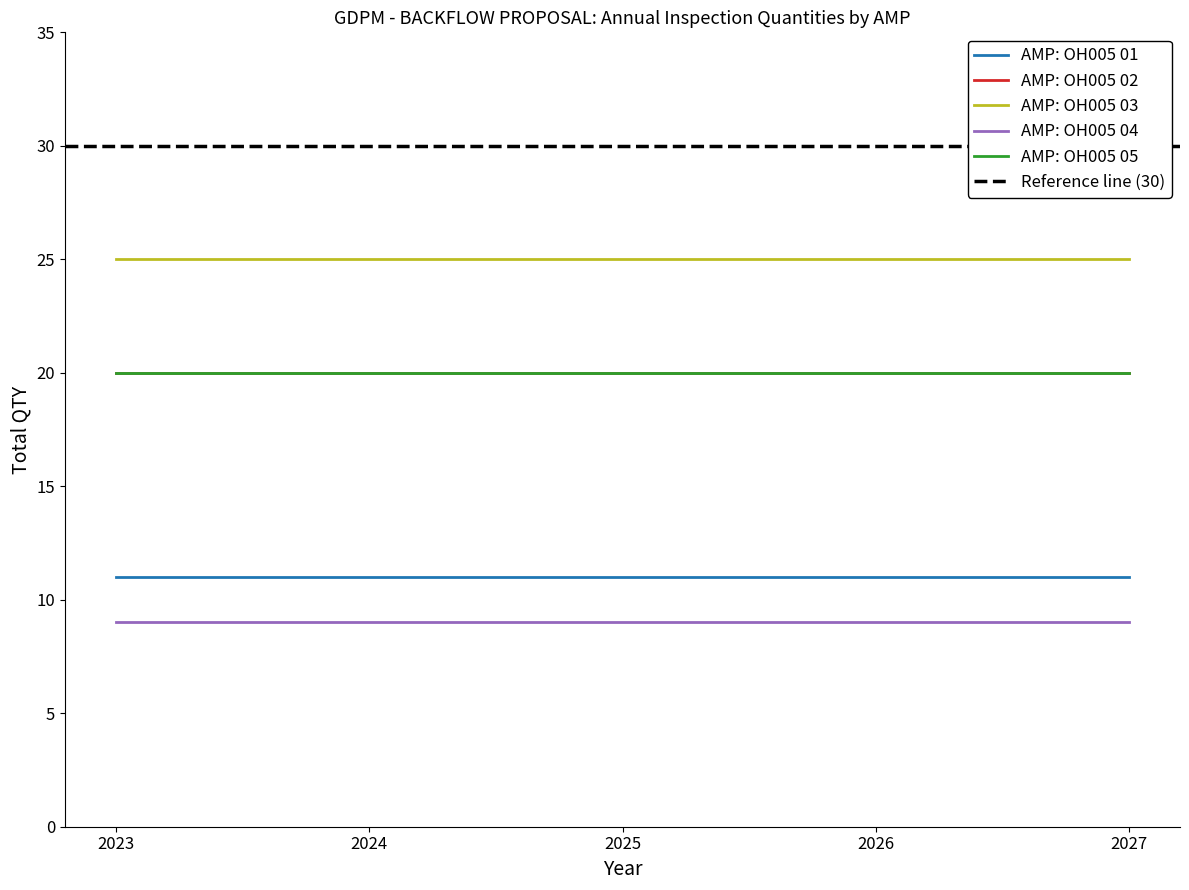

What is the greatest value displayed?

25